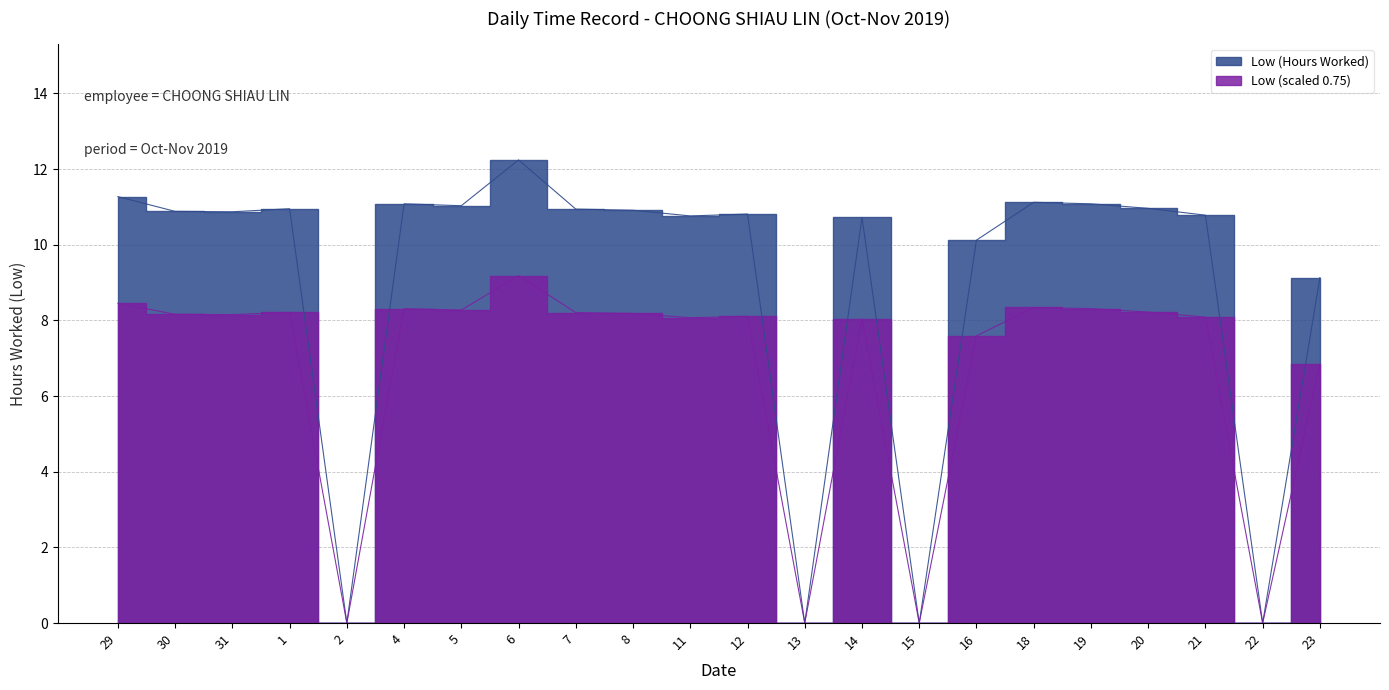

Count the number of values greater than 10.

17